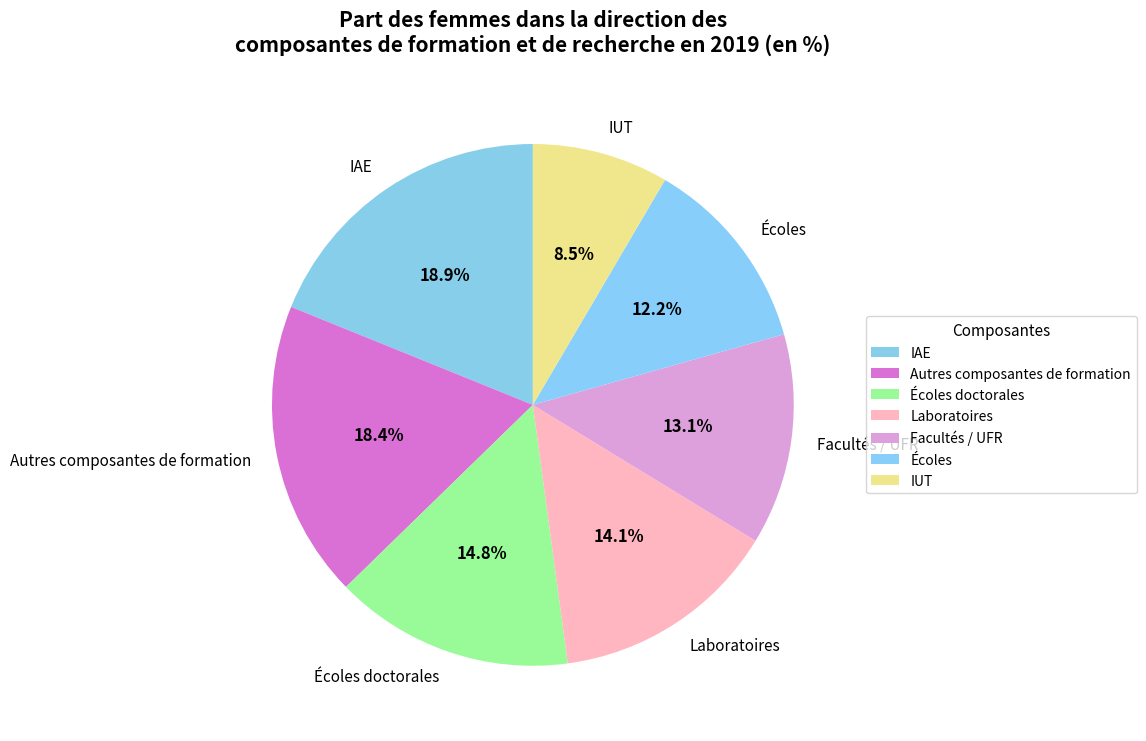

Do IUT and Écoles doctorales together represent more than half of the pie?

No